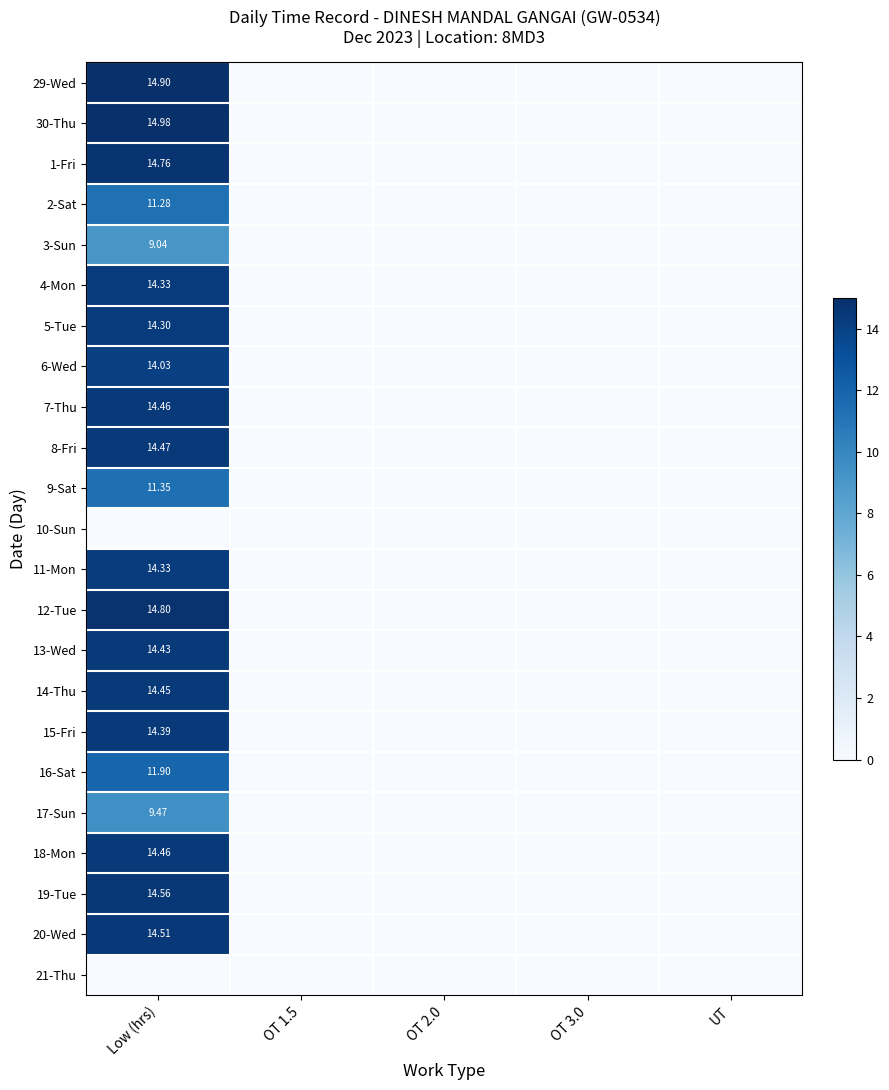

Is it true that 4-Mon equals 5.1 at OT 1.5?

False